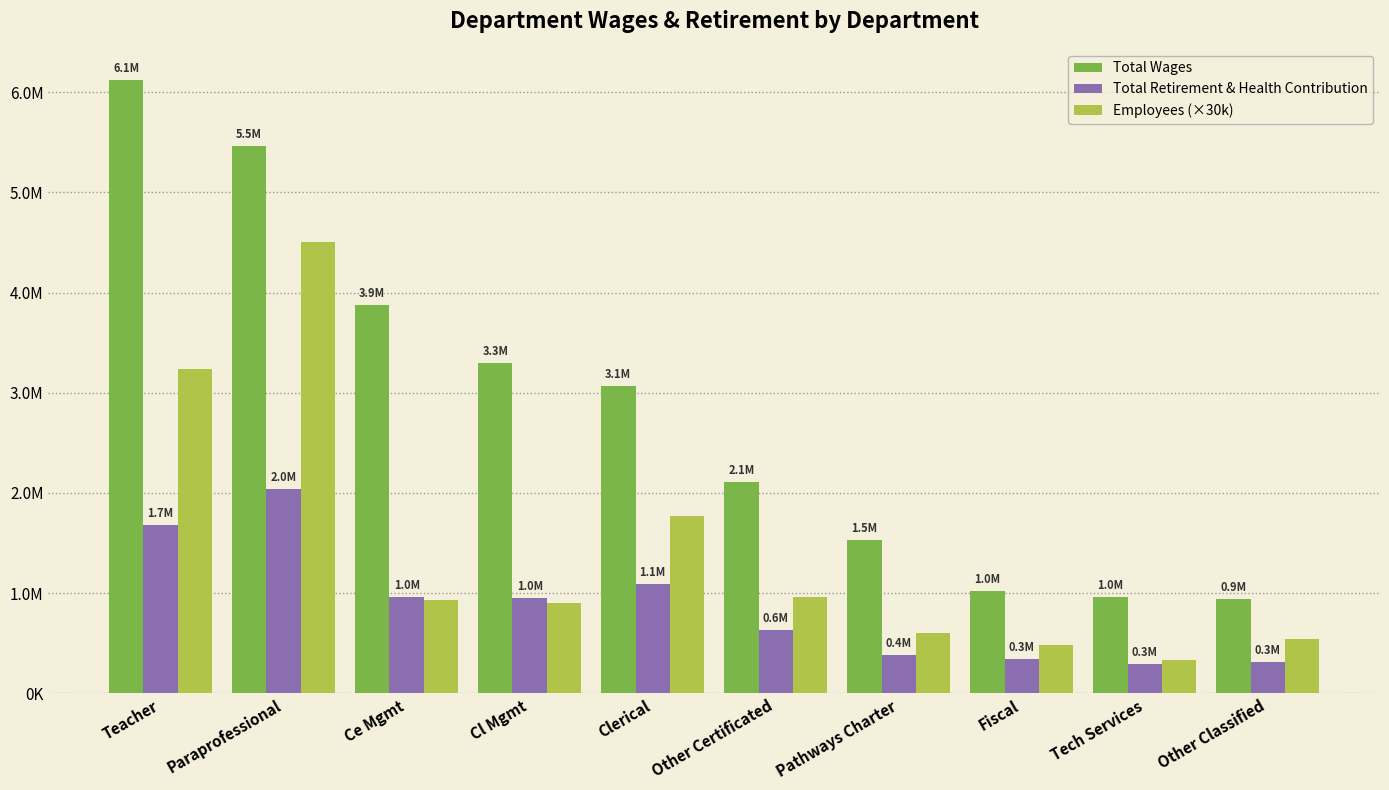

What is the difference between the second highest and second lowest values in the Total Retirement & Health Contribution series?

1366606